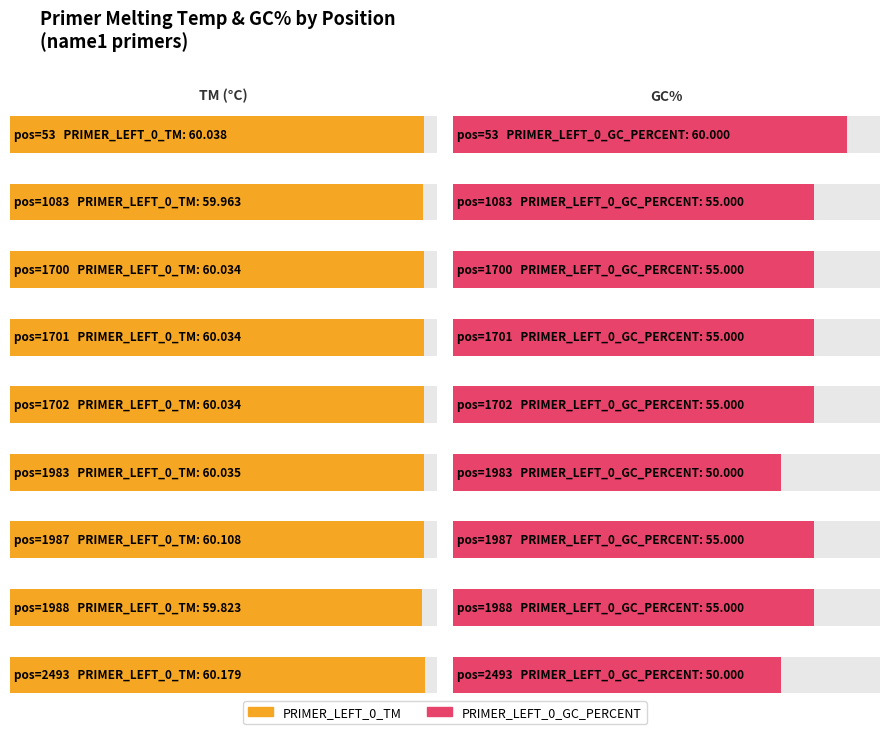

How many groups of bars are there?

9